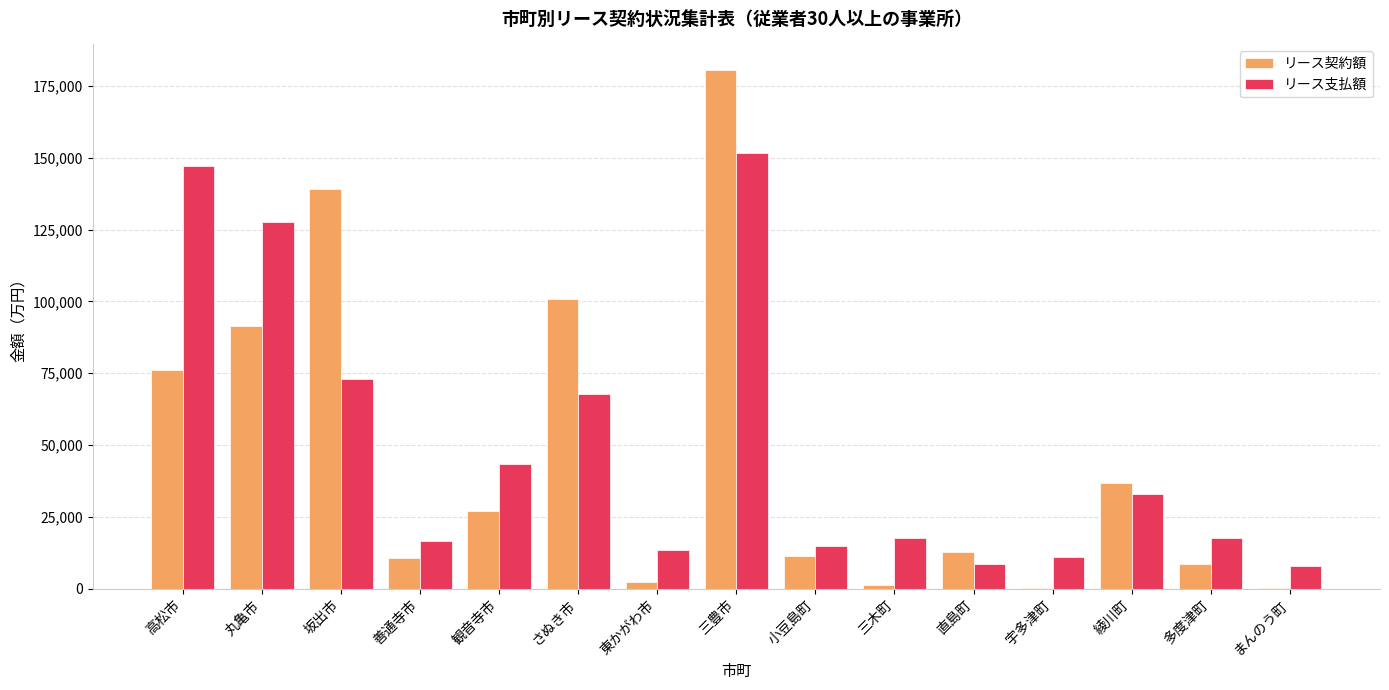

The value of リース支払額 at 多度津町 is 6791. True or false?

False